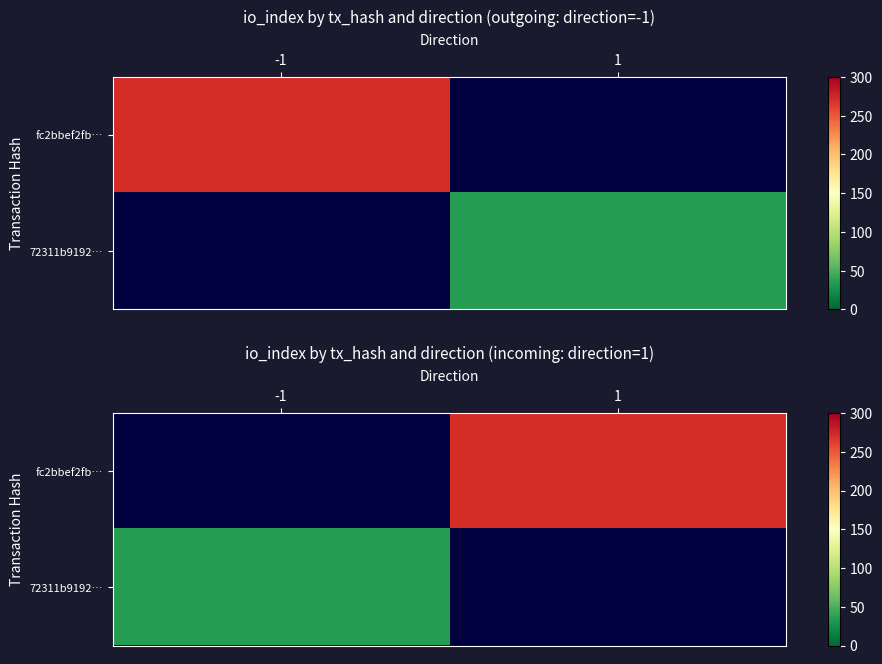

List the series in order of their peak value, highest first.

fc2bbef2fb…, 72311b9192…